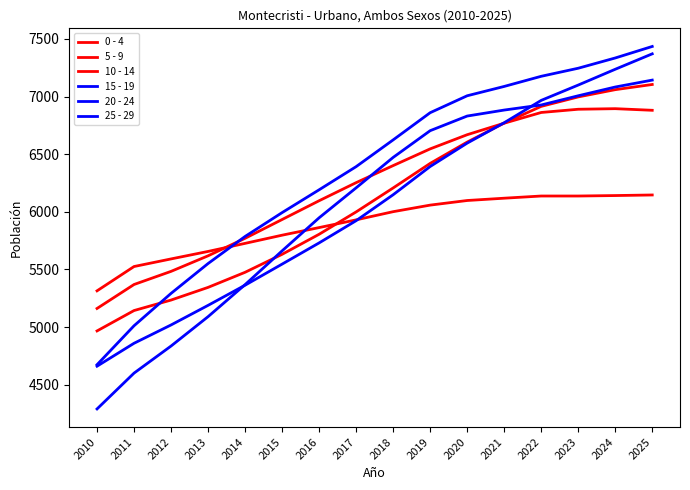

How many lines are shown in the chart?

6